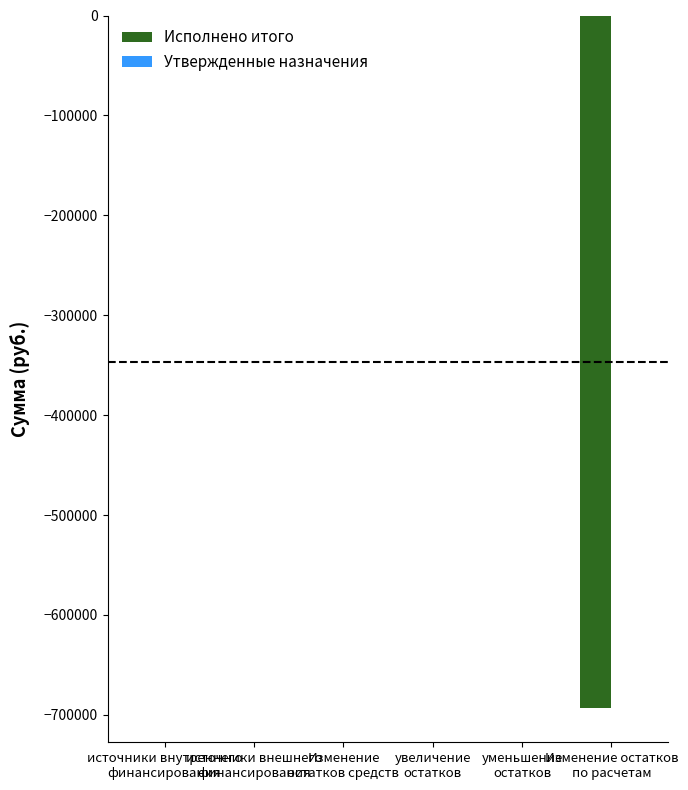

What is the sum of all values?

-692806.2